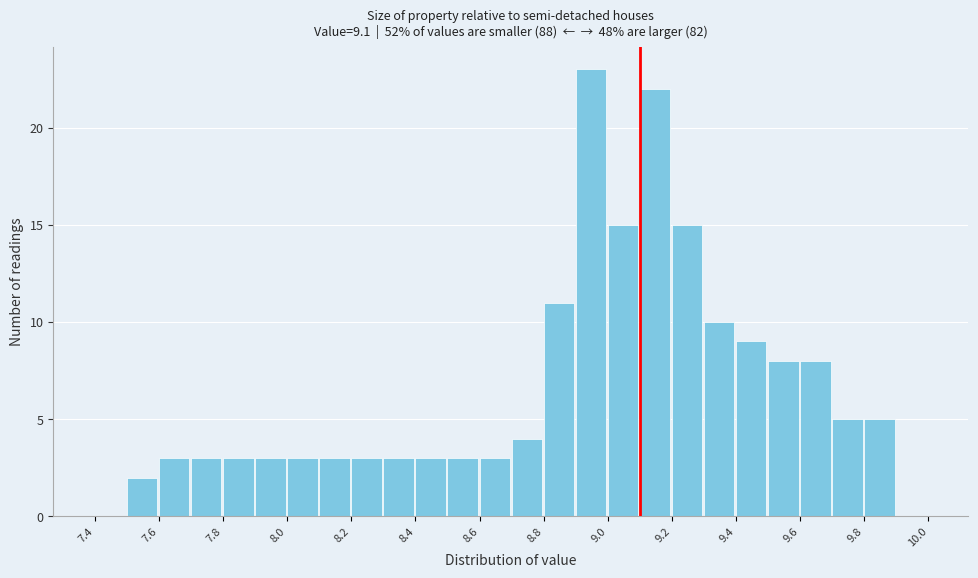

How tall is the bar that spans 8.3 to 8.4 on the x-axis? The values are not printed on the chart, so give them approximately, as read against the axis.

3